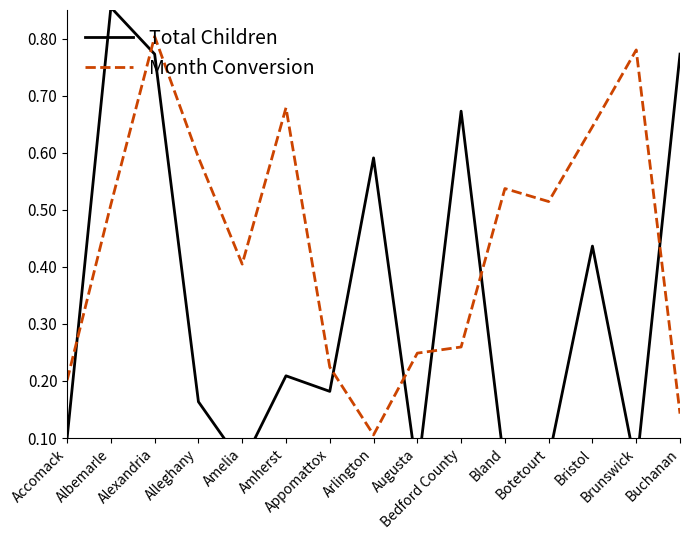

Rank the series at Bland from lowest to highest value.

Total Children, Month Conversion